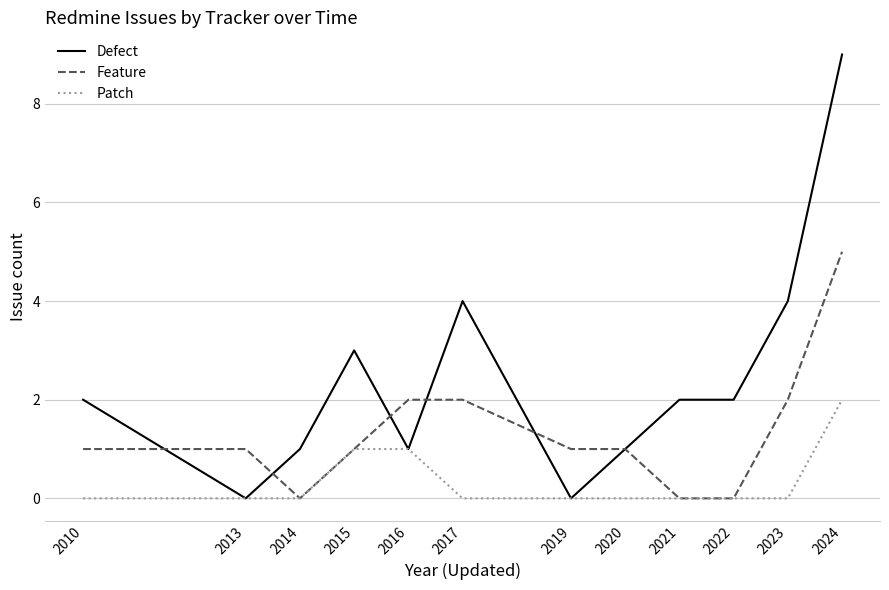

Rank the series by their maximum value, from highest to lowest.

Defect, Feature, Patch